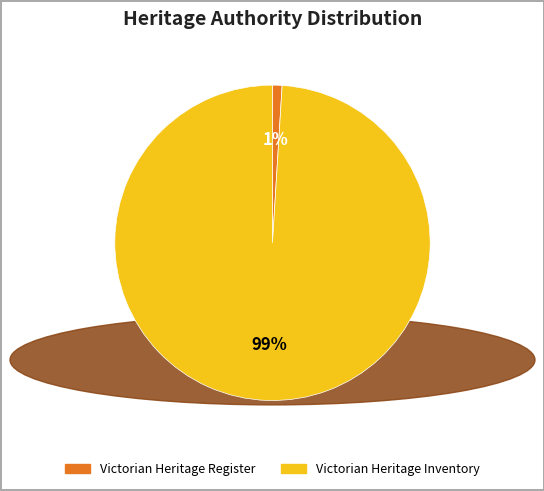

What is the smallest slice in the pie chart?

Victorian Heritage Register